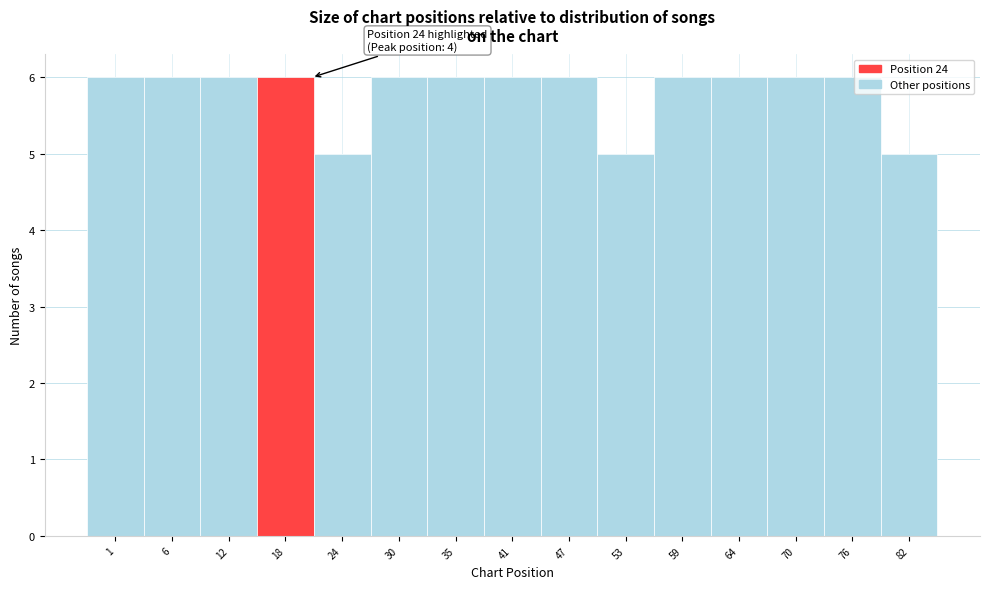

Reading left to right, list all the values displayed in this chart.

1=6	6=6	12=6	18=6	24=5	30=6	35=6	41=6	47=6	53=5	59=6	64=6	70=6	76=6	82=5